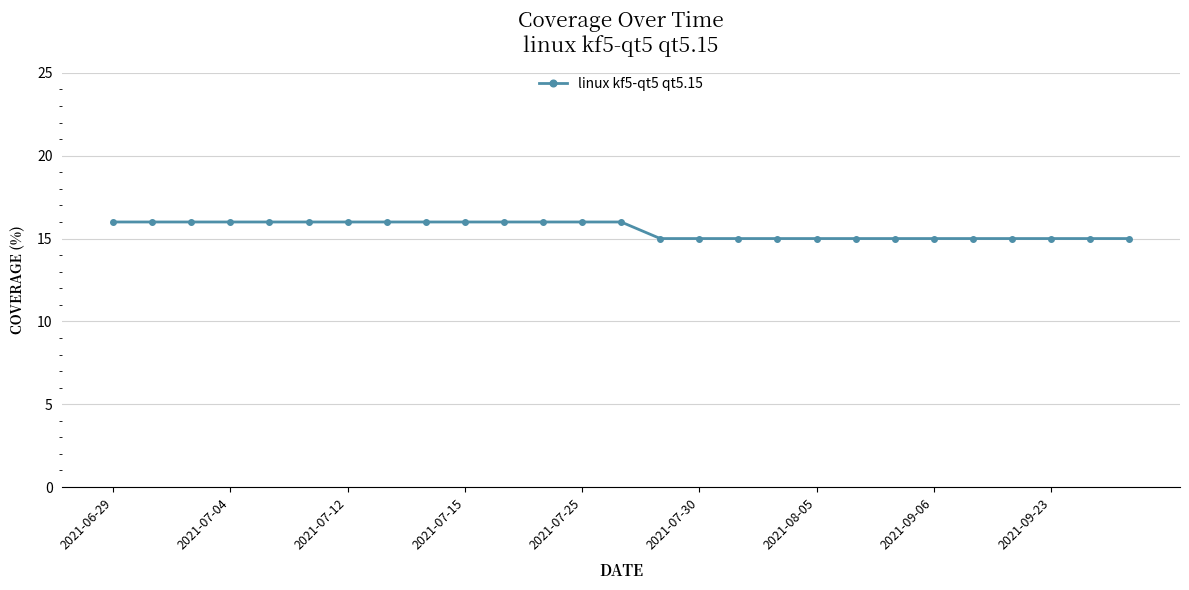

What is the sum of all values?

419